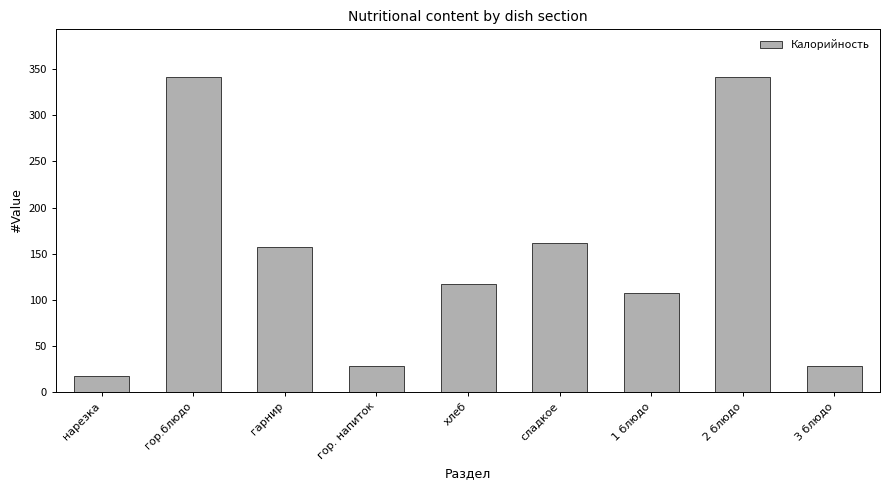

What is the greatest value displayed?

342.0